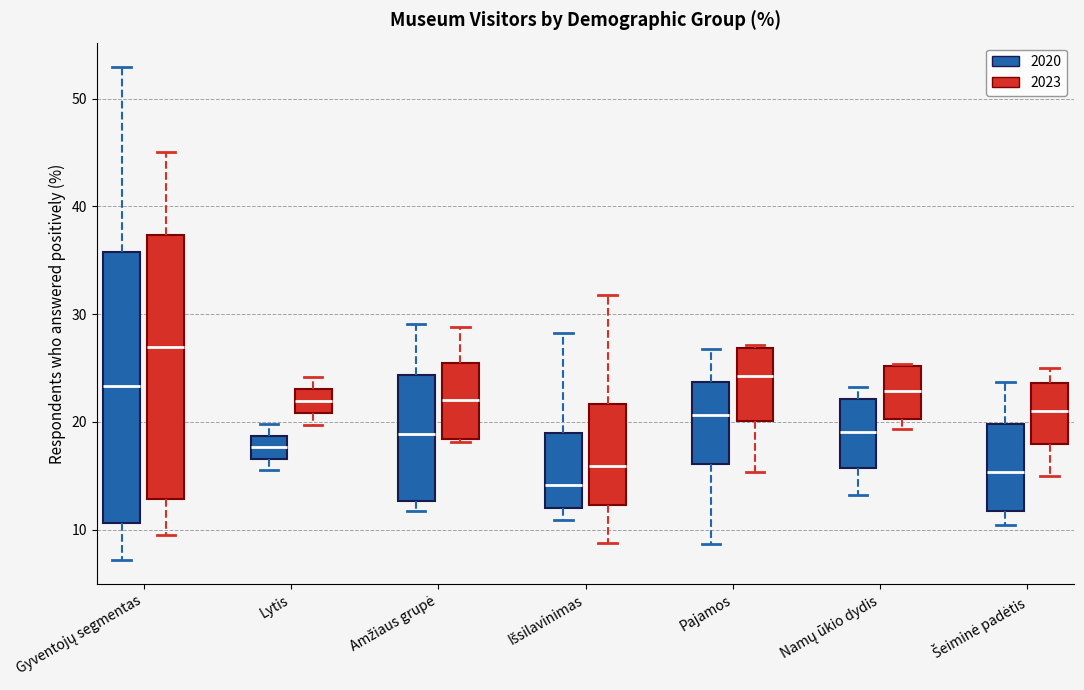

Reading left to right, transcribe this box plot: for each box, give where its median line is, the range the box spans, and where its two whiskers end, as read against the y-axis. The values are not printed on the chart, so give them approximately, as read against the axis.

Gyventojų segmentas (2020): median 23, box 11 to 36, whiskers 7 to 53
Gyventojų segmentas (2023): median 27, box 13 to 37, whiskers 10 to 45
Lytis (2020): median 18, box 17 to 19, whiskers 16 to 20
Lytis (2023): median 22, box 21 to 23, whiskers 20 to 24
Amžiaus grupė (2020): median 19, box 13 to 24, whiskers 12 to 29
Amžiaus grupė (2023): median 22, box 18 to 25, whiskers 18 (just below the box's lower edge) to 29
Išsilavinimas (2020): median 14, box 12 to 19, whiskers 11 to 28
Išsilavinimas (2023): median 16, box 12 to 22, whiskers 9 to 32
Pajamos (2020): median 21, box 16 to 24, whiskers 9 to 27
Pajamos (2023): median 24, box 20 to 27, whiskers 15 to 27
Namų ūkio dydis (2020): median 19, box 16 to 22, whiskers 13 to 23
Namų ūkio dydis (2023): median 23, box 20 to 25, whiskers 19 to 25
Šeiminė padėtis (2020): median 15, box 12 to 20, whiskers 10 to 24
Šeiminė padėtis (2023): median 21, box 18 to 24, whiskers 15 to 25